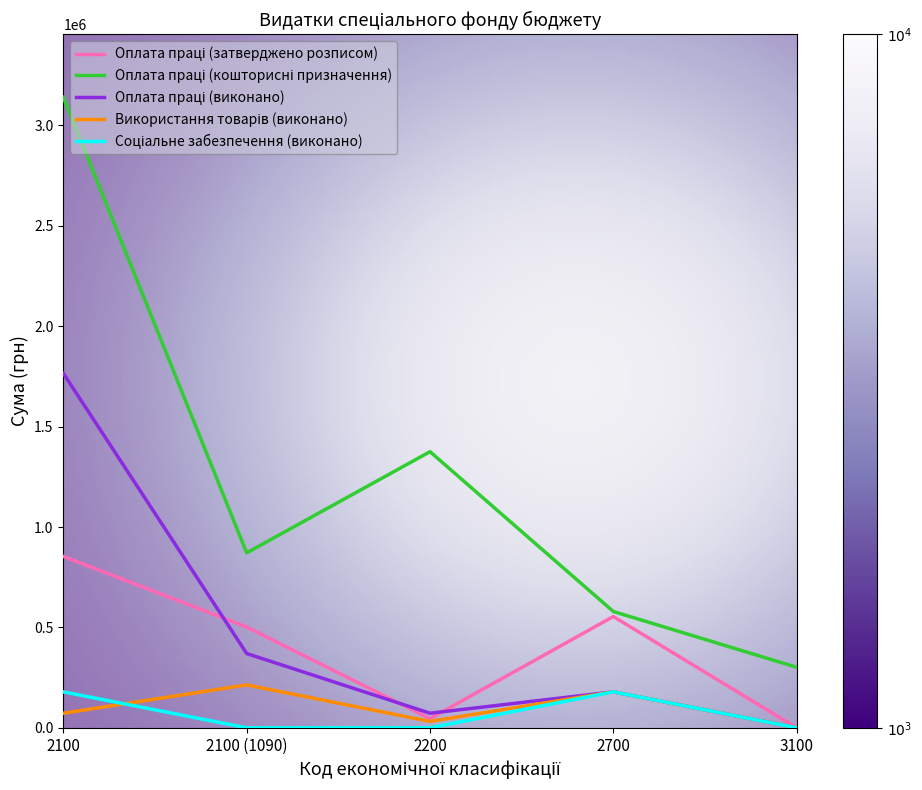

At which category is the sum across all series the highest?

2100